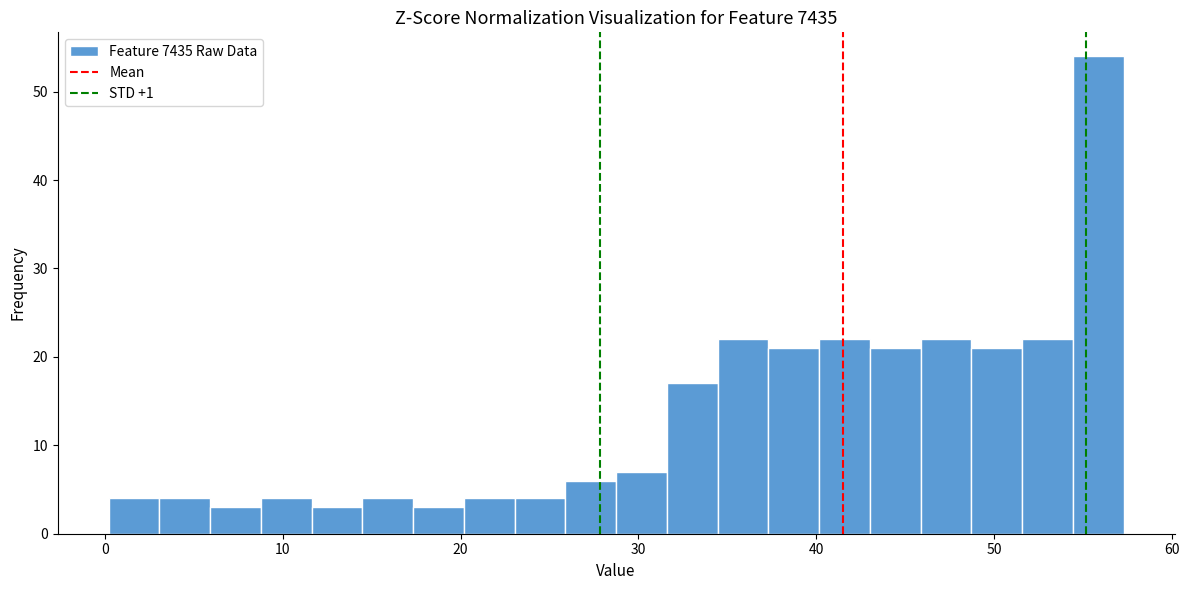

Read against the x-axis, roughly where is the centre of the tallest bar?

56